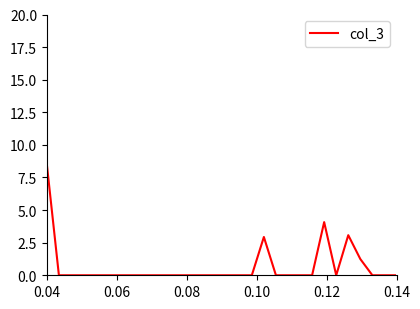

What is the difference between the maximum and minimum values?

8.5